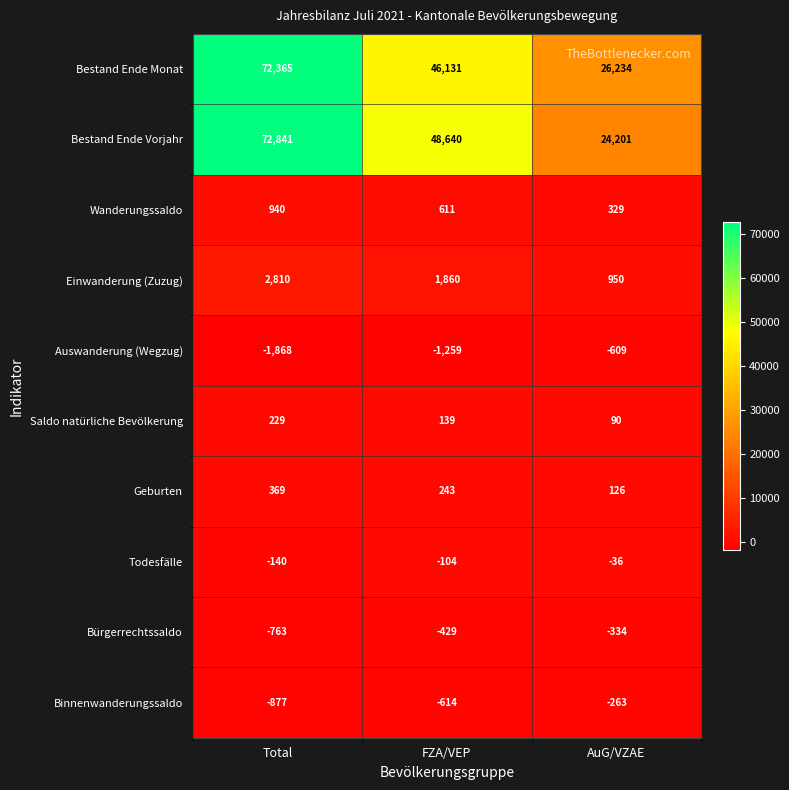

Reading left to right, list all the values displayed in this chart.

Bestand Ende Monat: 72365	46131	26234
Bestand Ende Vorjahr: 72841	48640	24201
Wanderungssaldo: 940	611	329
Einwanderung (Zuzug): 2810	1860	950
Auswanderung (Wegzug): -1868	-1259	-609
Saldo natürliche Bevölkerung: 229	139	90
Geburten: 369	243	126
Todesfälle: -140	-104	-36
Bürgerrechtssaldo: -763	-429	-334
Binnenwanderungssaldo: -877	-614	-263